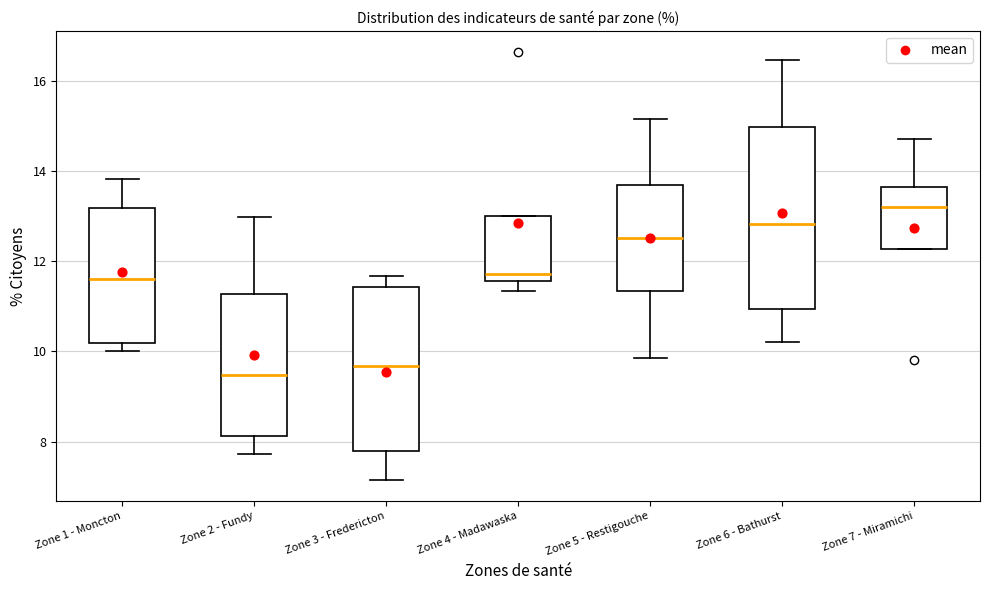

Reading left to right, read every box against the y-axis: the position of its median line, the range the box covers, and the ends of its whiskers. The values are not printed on the chart, so give them approximately, as read against the axis.

Zone 1 - Moncton: median 11.6, box 10.2 to 13.2, whiskers 10.0 to 13.8
Zone 2 - Fundy: median 9.4, box 8.2 to 11.2, whiskers 7.8 to 13.0
Zone 3 - Fredericton: median 9.6, box 7.8 to 11.4, whiskers 7.2 to 11.6
Zone 4 - Madawaska: median 11.8, box 11.6 to 13.0, whiskers 11.4 to 13.0
Zone 5 - Restigouche: median 12.6, box 11.4 to 13.6, whiskers 9.8 to 15.2
Zone 6 - Bathurst: median 12.8, box 11.0 to 15.0, whiskers 10.2 to 16.4
Zone 7 - Miramichi: median 13.2, box 12.2 to 13.6, whiskers 12.2 to 14.8